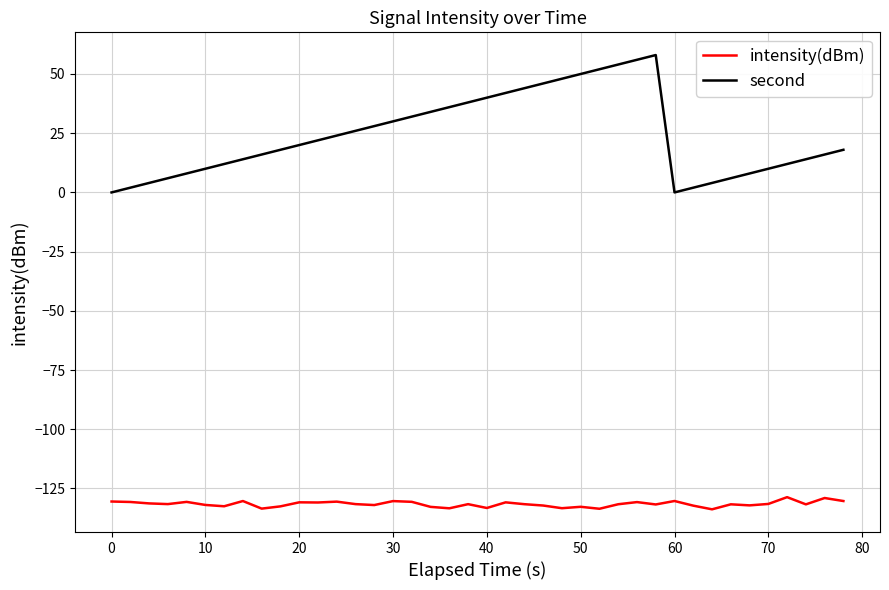

What is the difference between the maximum and minimum values in the intensity(dBm) series?

5.1